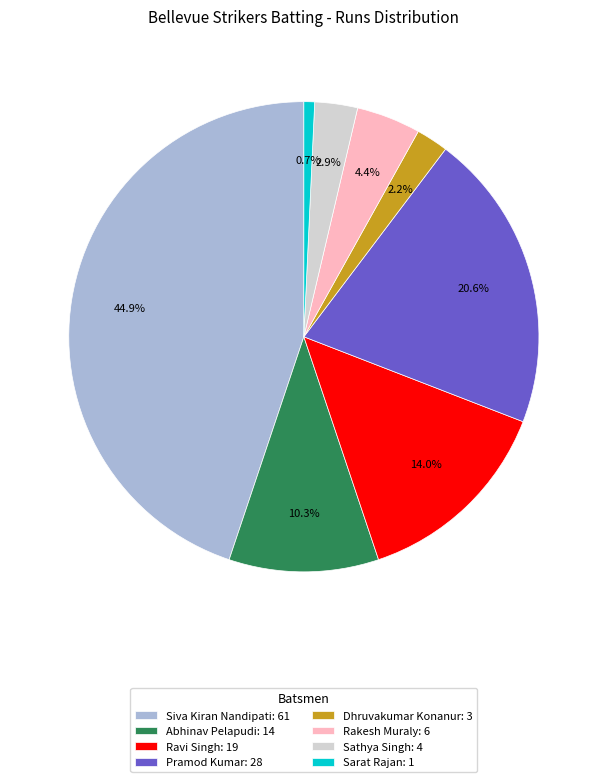

How many slices are in this pie chart?

8